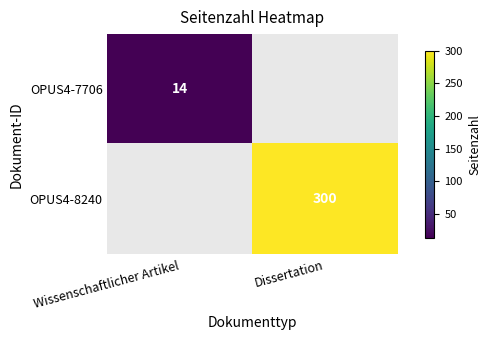

The value of OPUS4-8240 at Dissertation is 300. True or false?

True